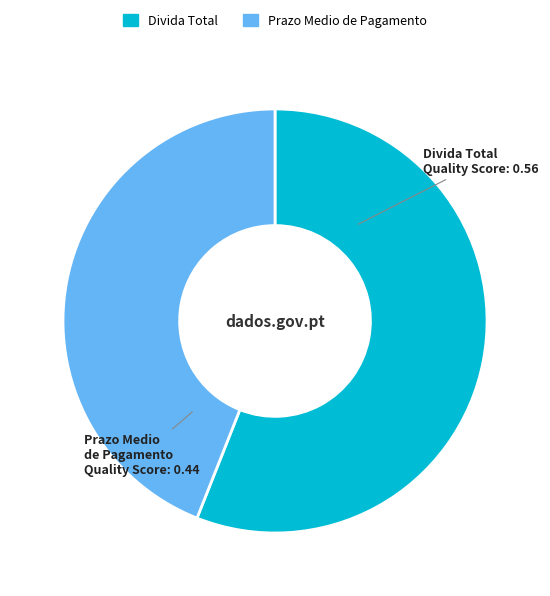

Is it true that Divida Total is 56% of the pie?

True